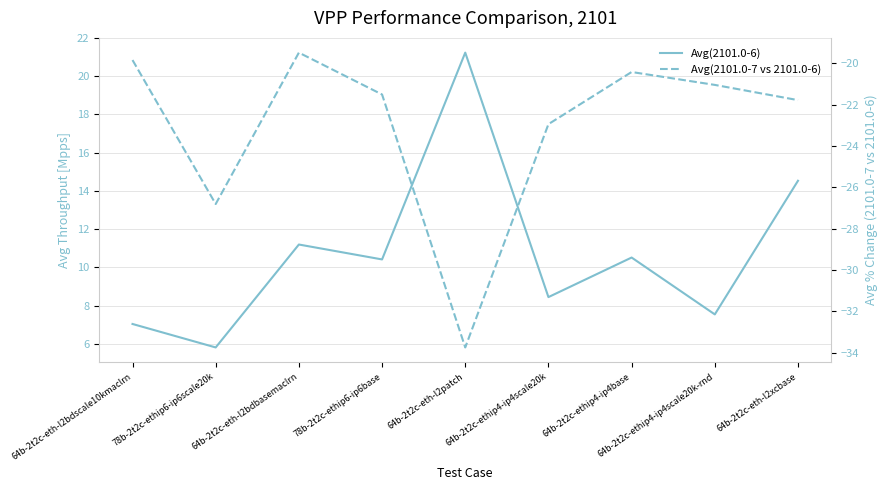

Is it true that Avg(2101.0-7 vs 2101.0-6) equals -22.9 at 64b-2t2c-ethip4-ip4scale20k?

True